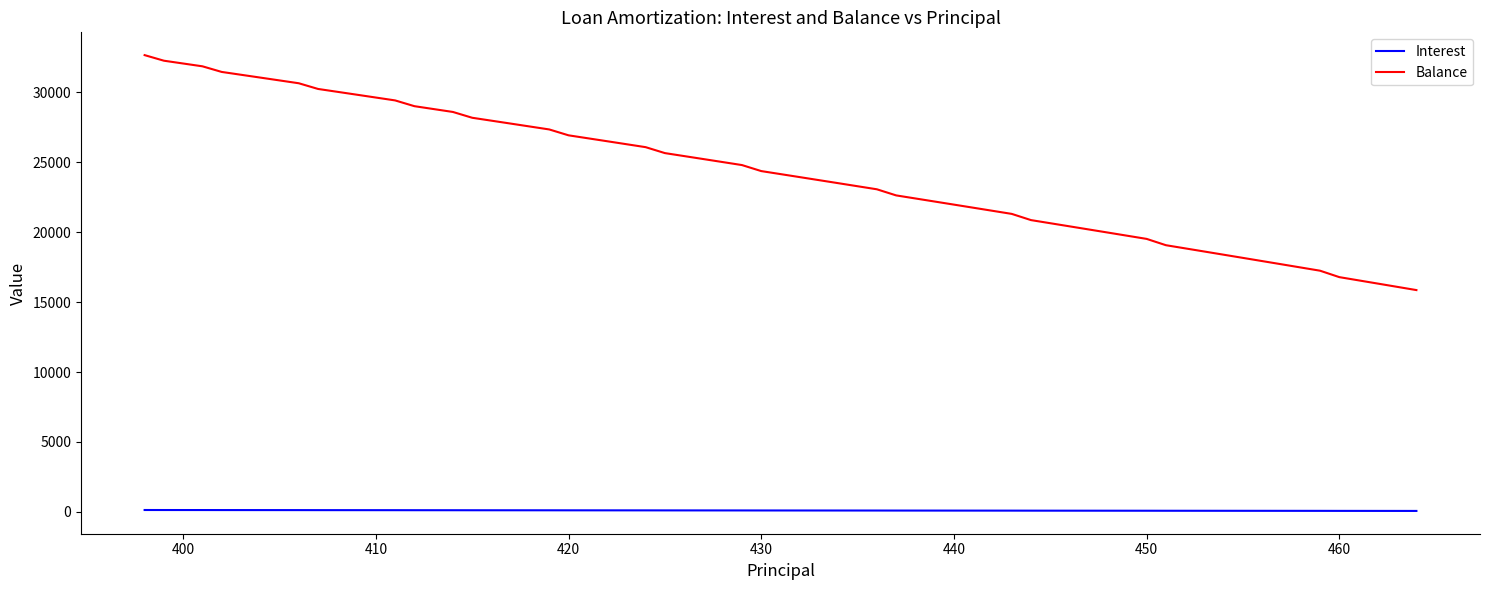

Which series has the widest spread of values?

Balance